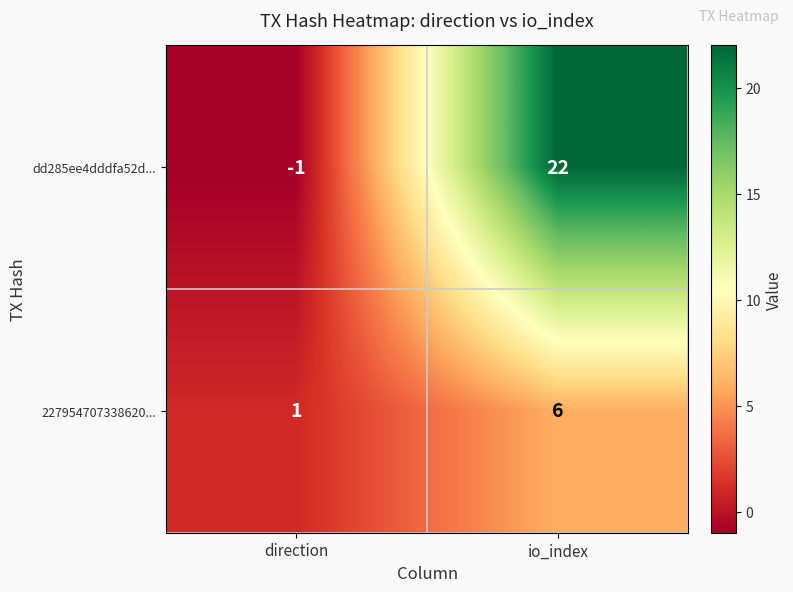

What is the difference between the highest and lowest values at io_index?

16